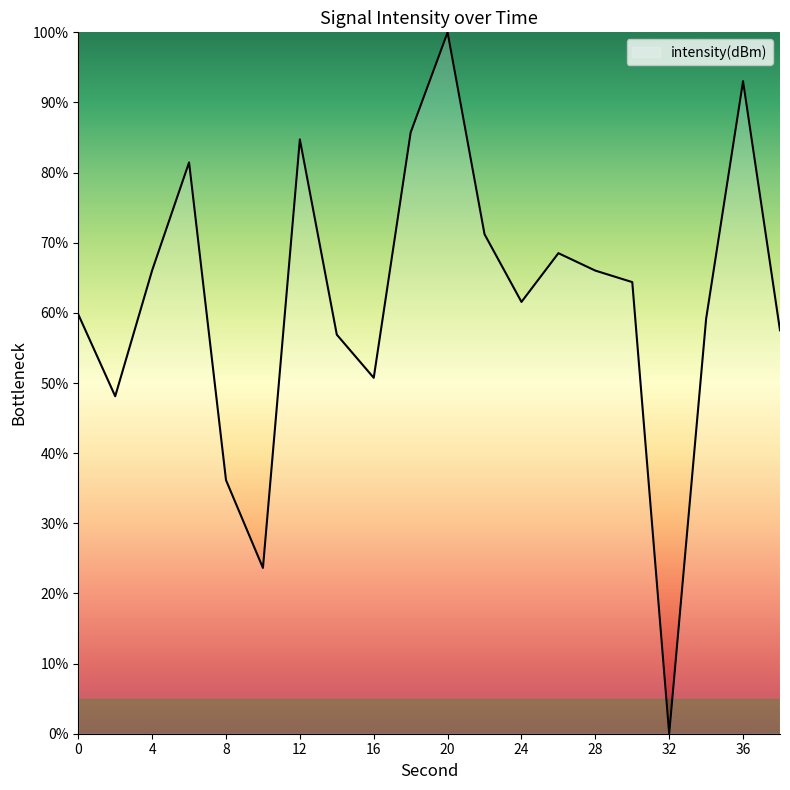

What is the difference between the maximum and minimum values?

100.0